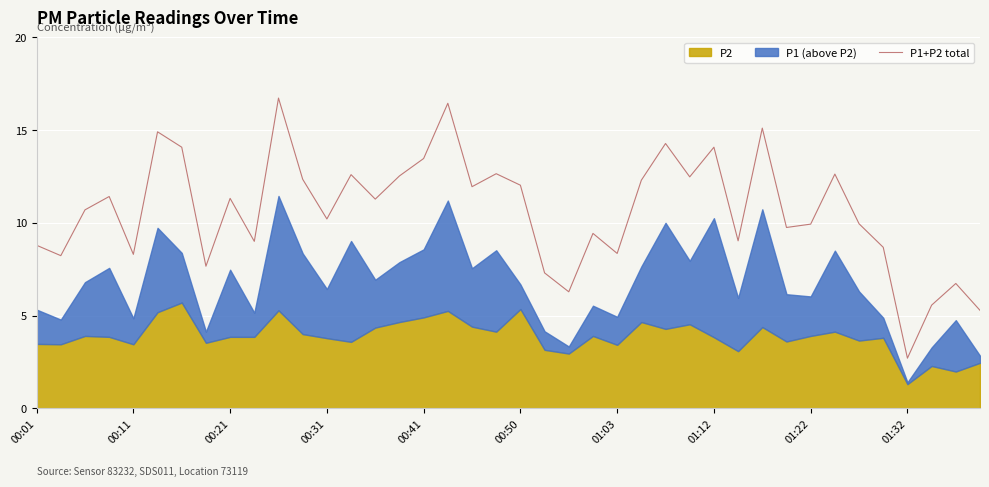

Is it true that P1+P2 total equals 8.3 at 00:11?

True